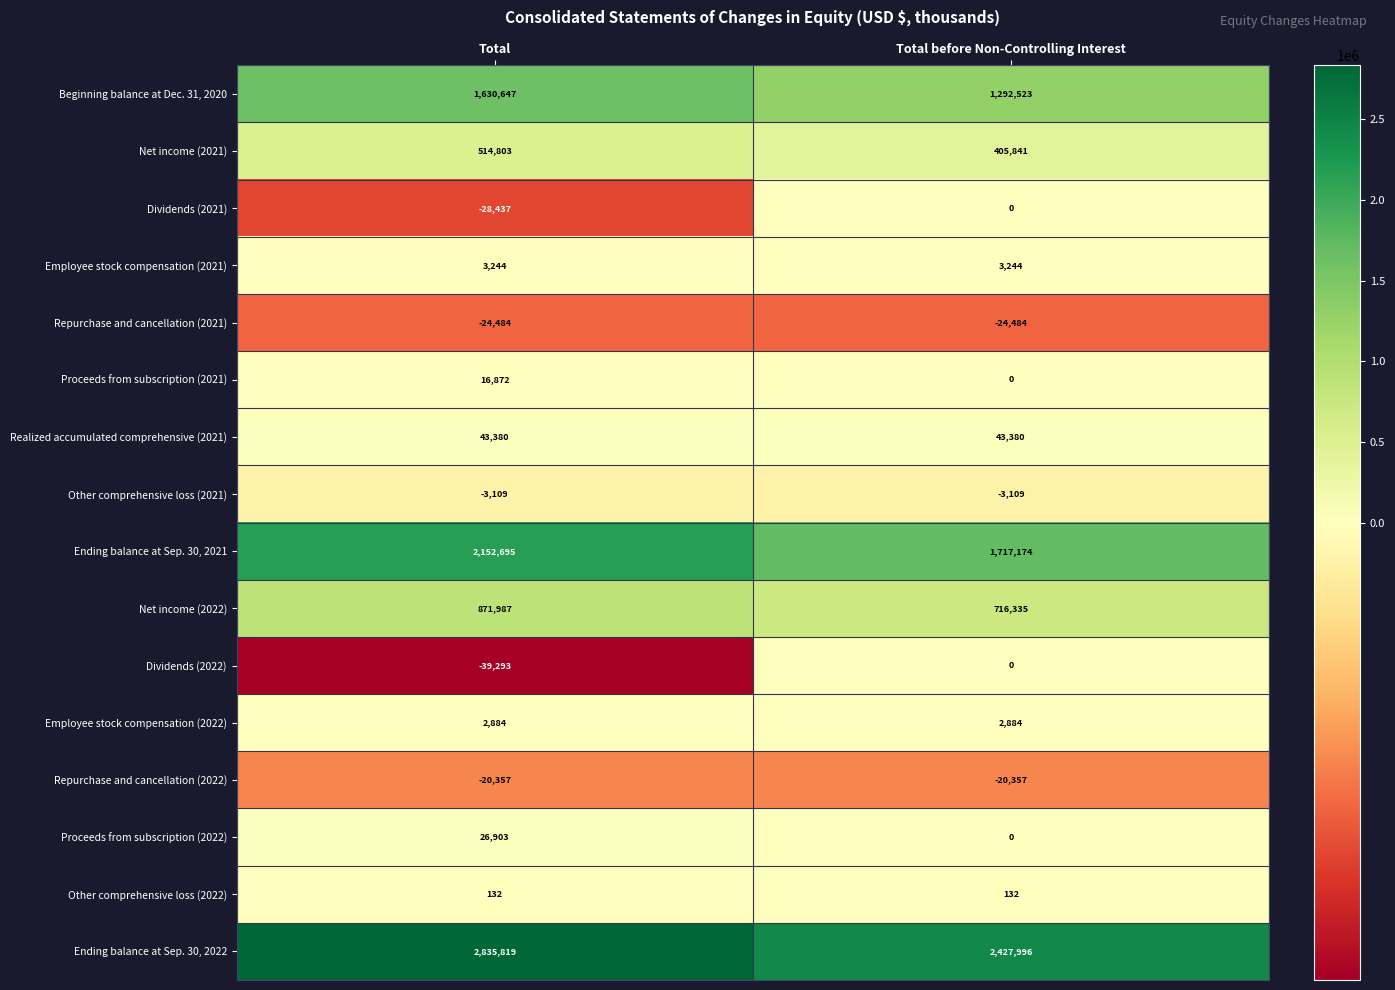

The value of Dividends (2022) at Total before Non-Controlling Interest is -19246. True or false?

False